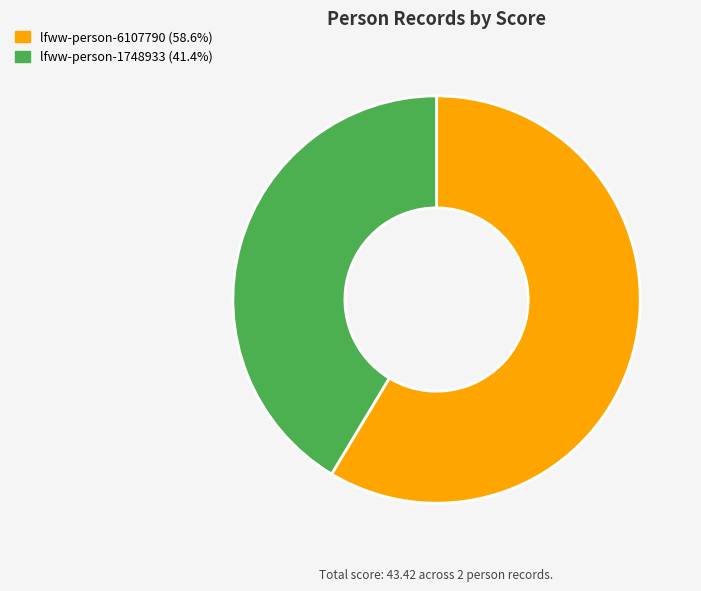

Combined, do lfww-person-1748933 and lfww-person-6107790 account for over 50%?

Yes